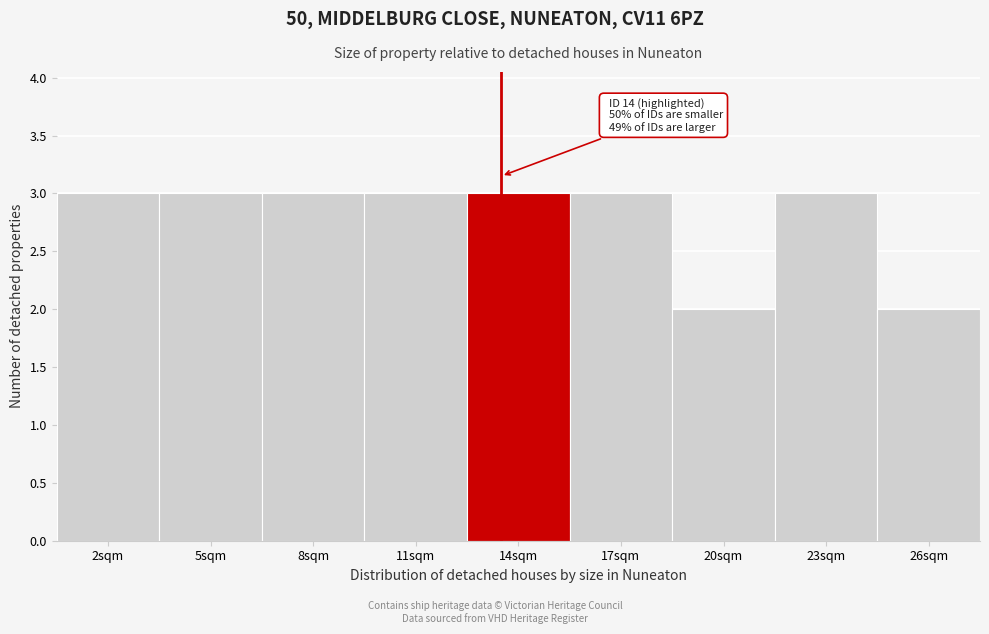

Reading left to right, list all the values displayed in this chart.

2sqm=3	5sqm=3	8sqm=3	11sqm=3	14sqm=3	17sqm=3	20sqm=2	23sqm=3	26sqm=2